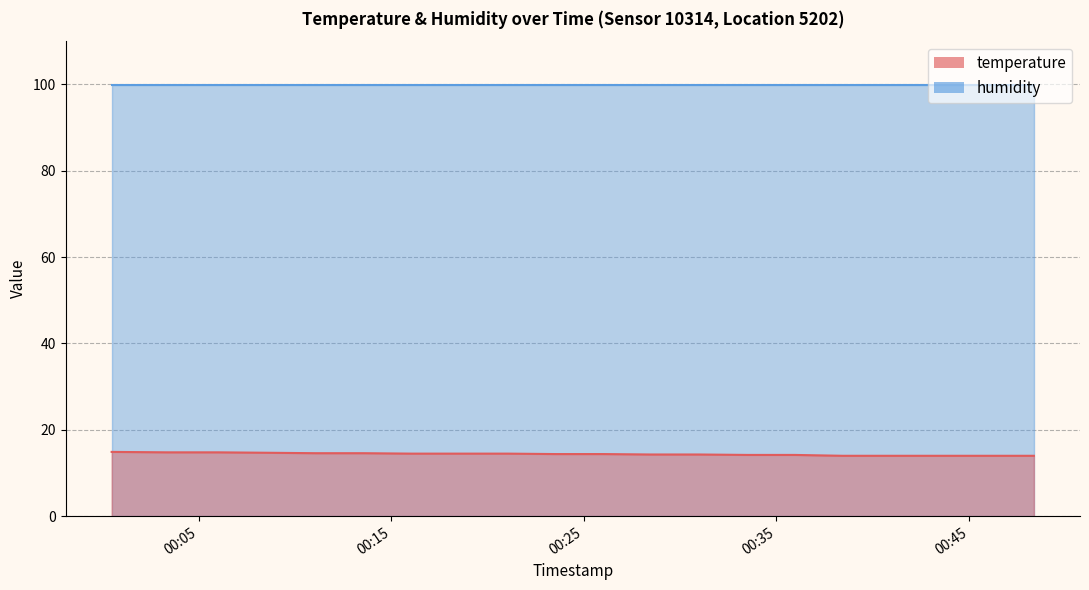

True or false: the data shows 6.0 at 2023-09-08T00:16:04.

False